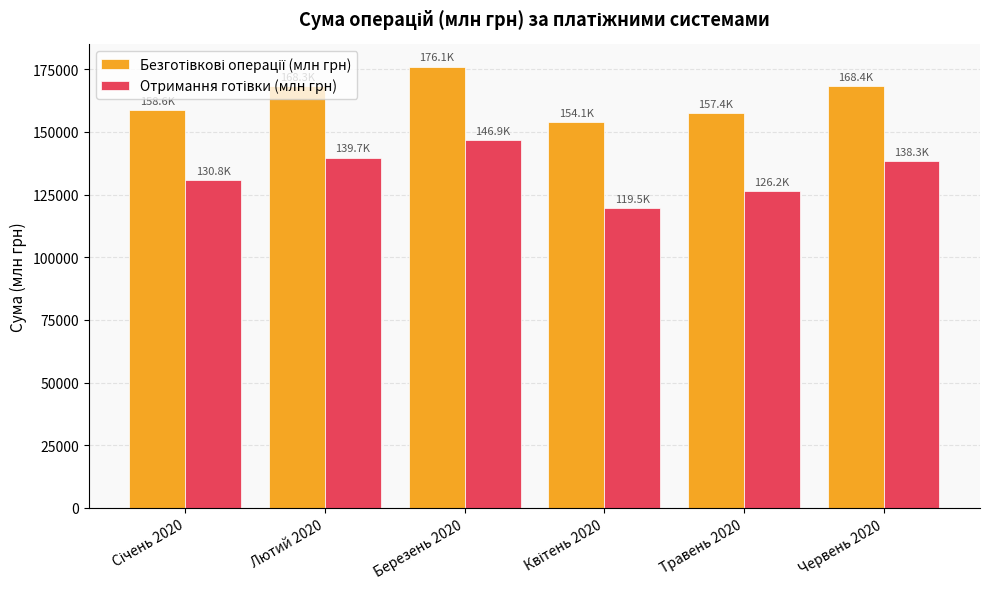

What is the minimum value shown in the chart?

119498.1